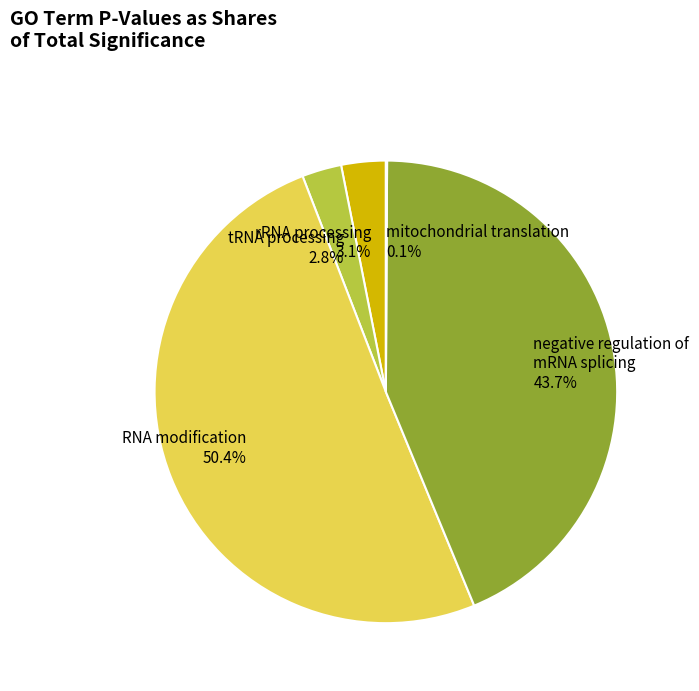

To the nearest percent, what percentage of the pie is rRNA processing?

3%